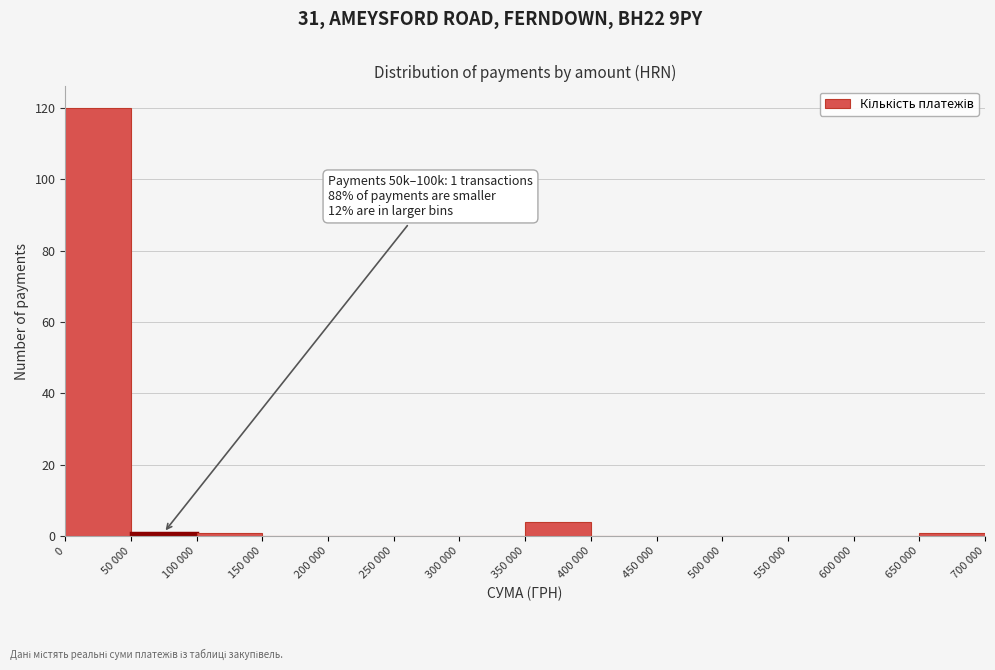

Reading left to right, transcribe all the data shown in this chart.

0=120	50 000=1	100 000=1	150 000=0	200 000=0	250 000=0	300 000=0	350 000=4	400 000=0	450 000=0	500 000=0	550 000=0	600 000=0	650 000=1